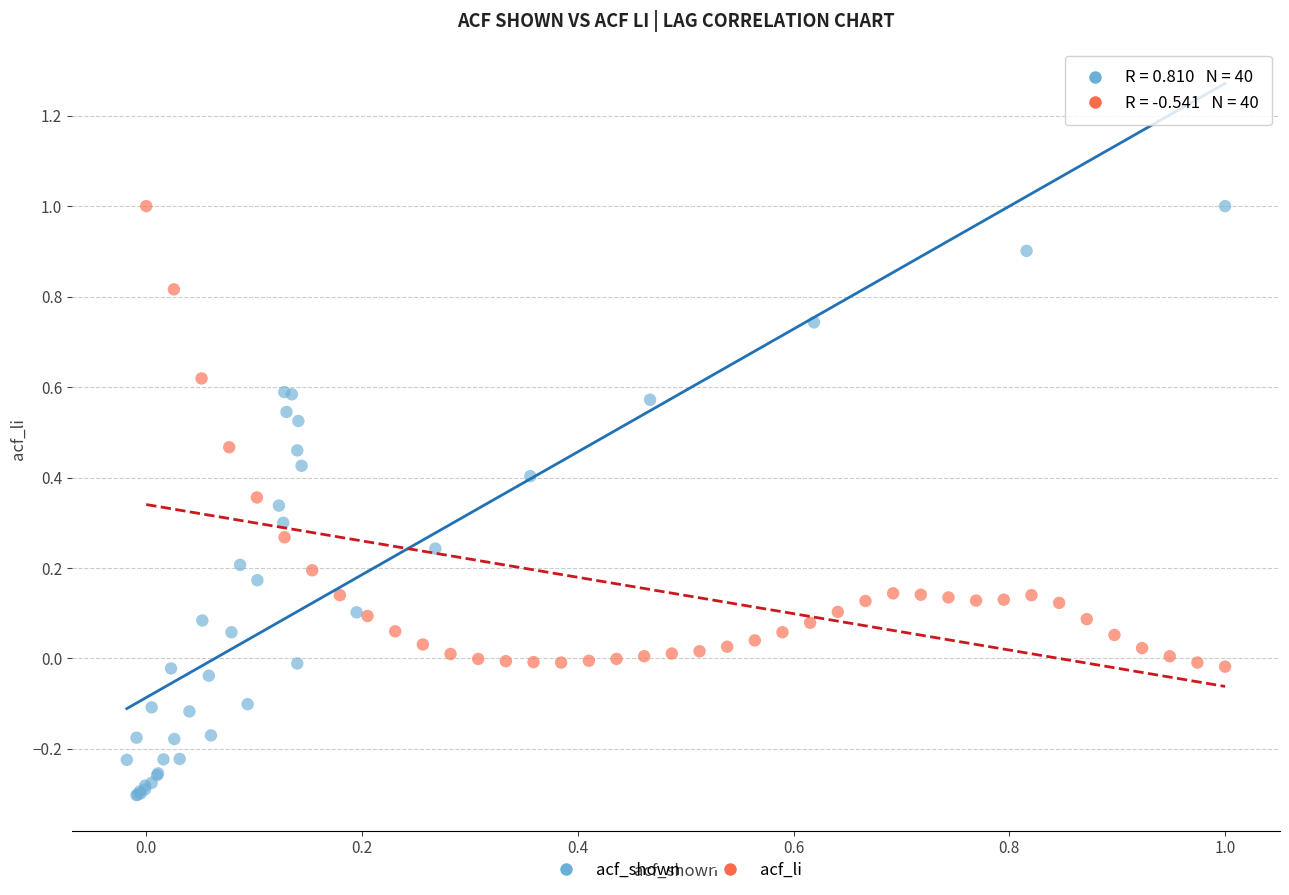

Which series reaches the minimum Y coordinate?

acf_shown